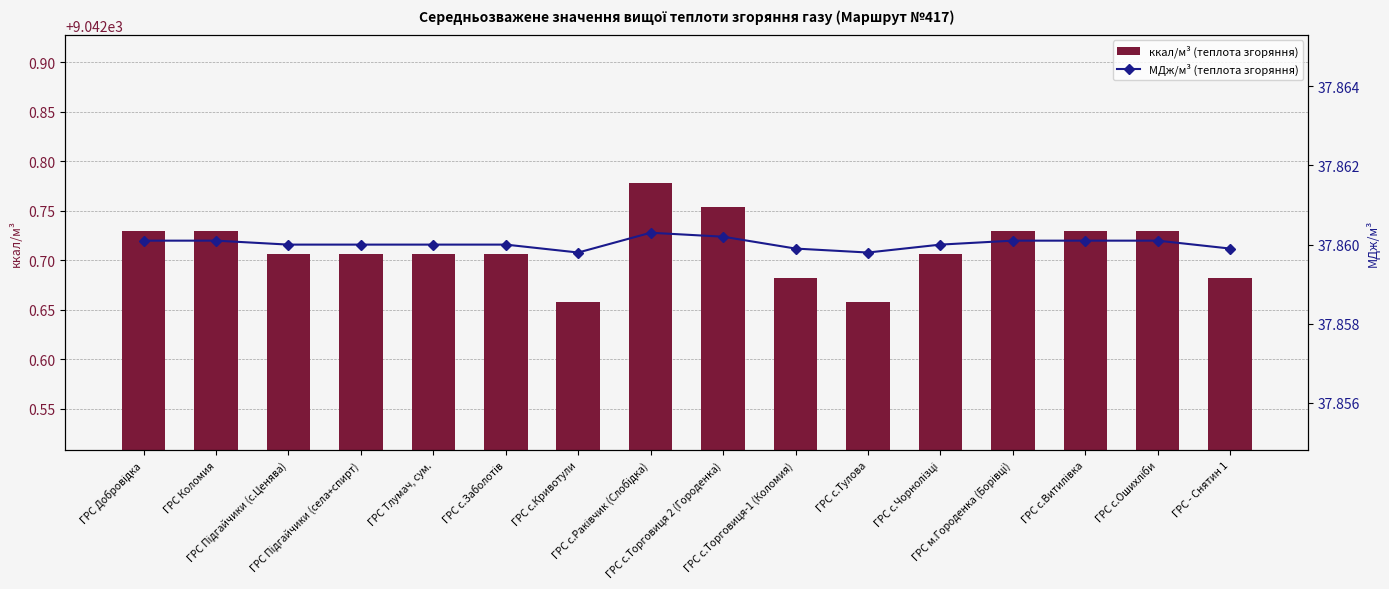

Between ГРС Коломия and ГРС с.Кривотули, which series saw the biggest shift?

ккал/м³